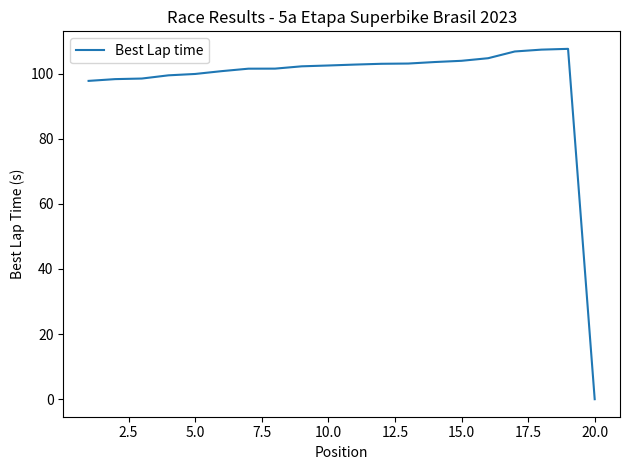

What is the difference between the maximum and minimum values?

107.6